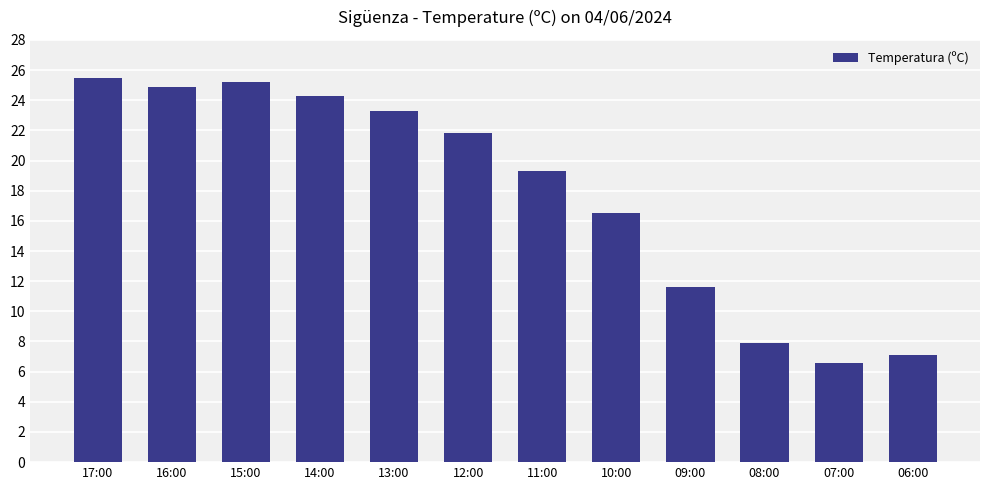

What is the value of the 6th bar from the left?

21.8